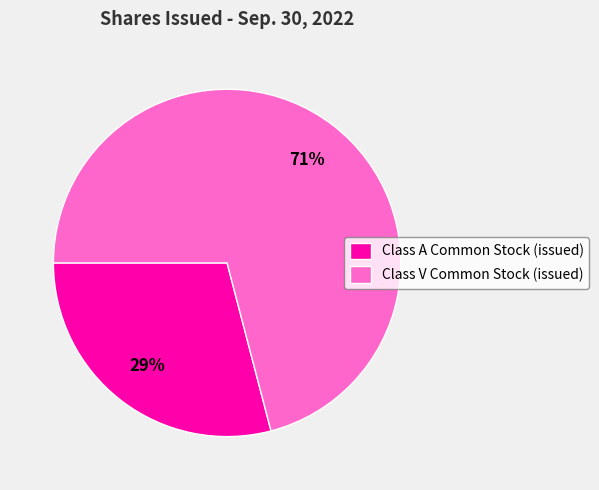

Which category accounts for the majority?

Class V Common Stock (issued)